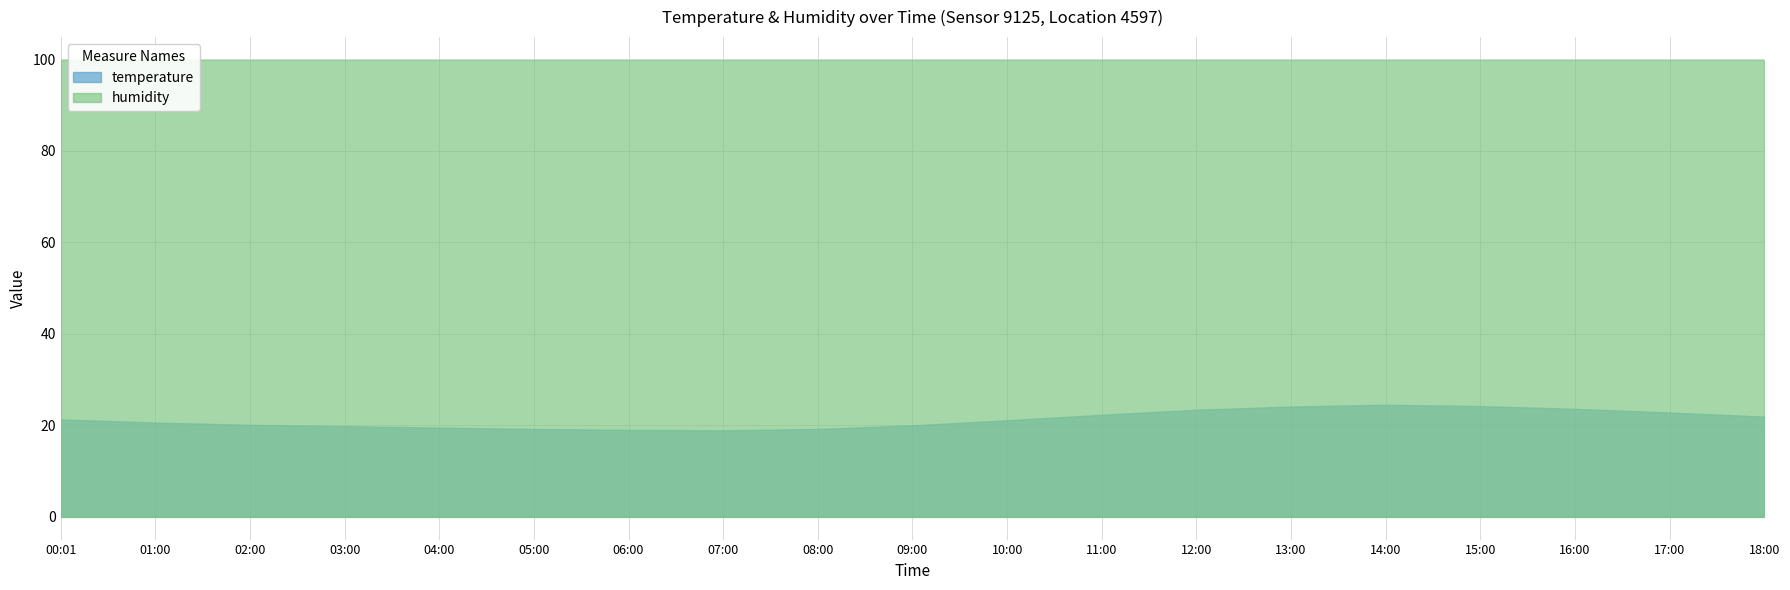

Which category has the lowest value in the temperature series?

07:00